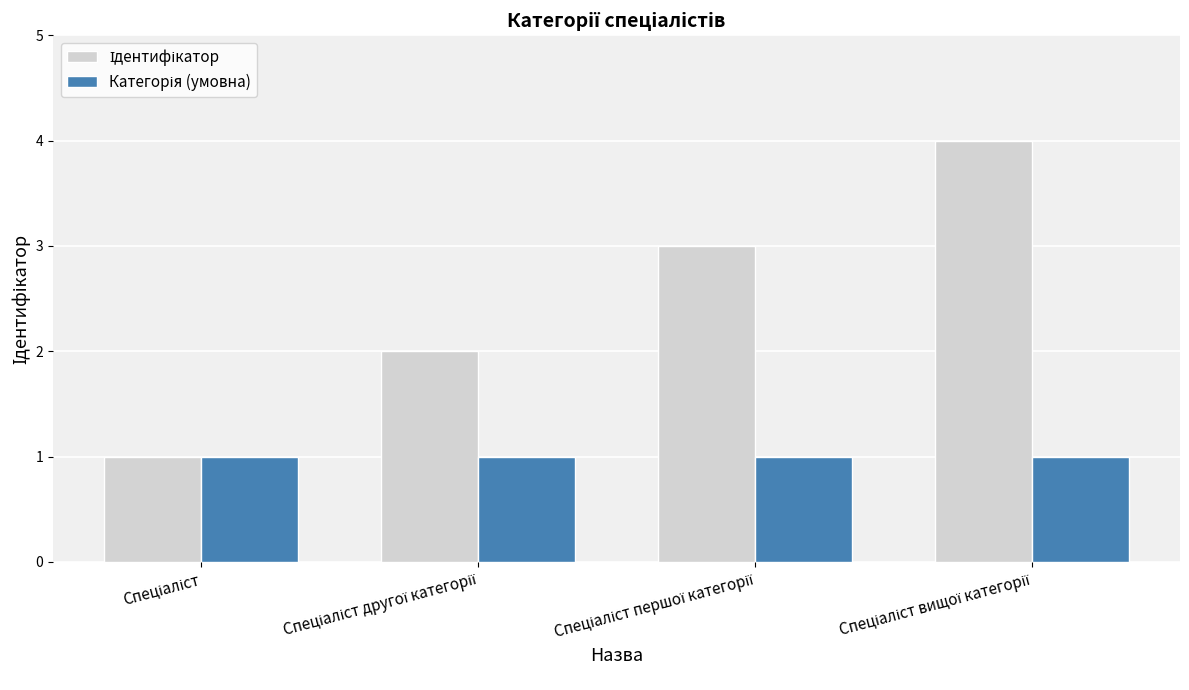

What is the maximum value shown in the chart?

4